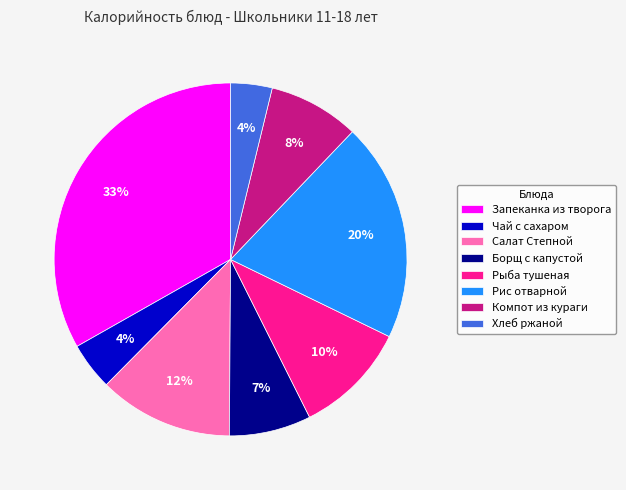

How many slices are in this pie chart?

8